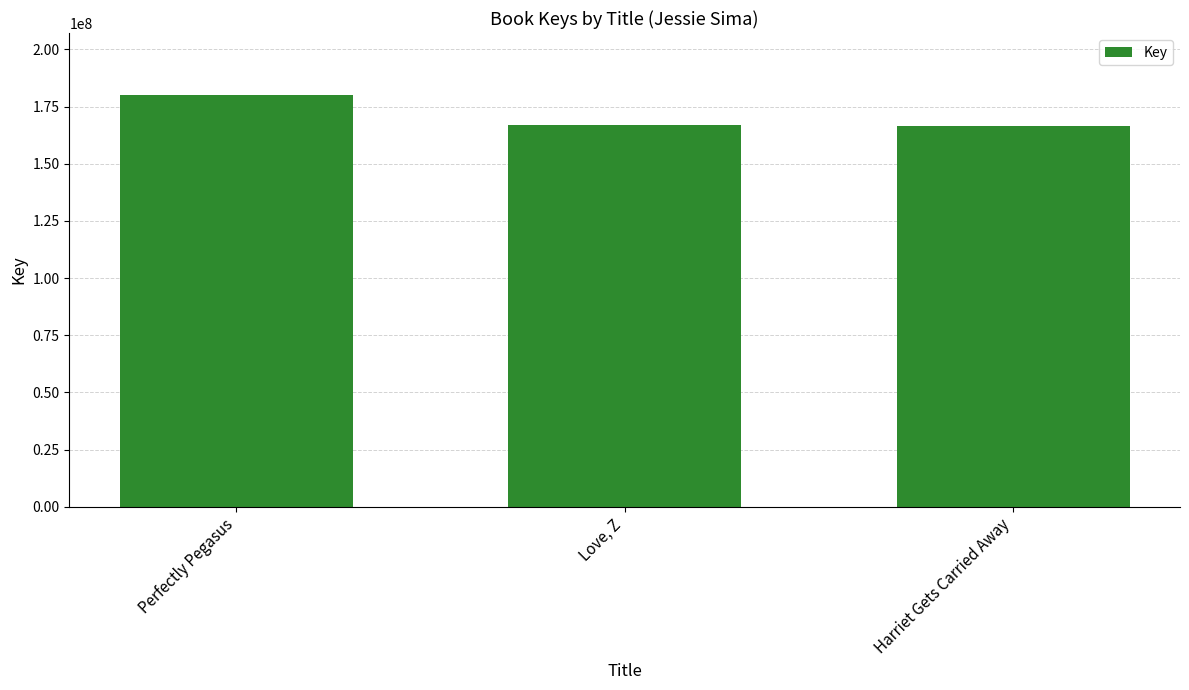

What position from the right is Harriet Gets Carried Away?

1